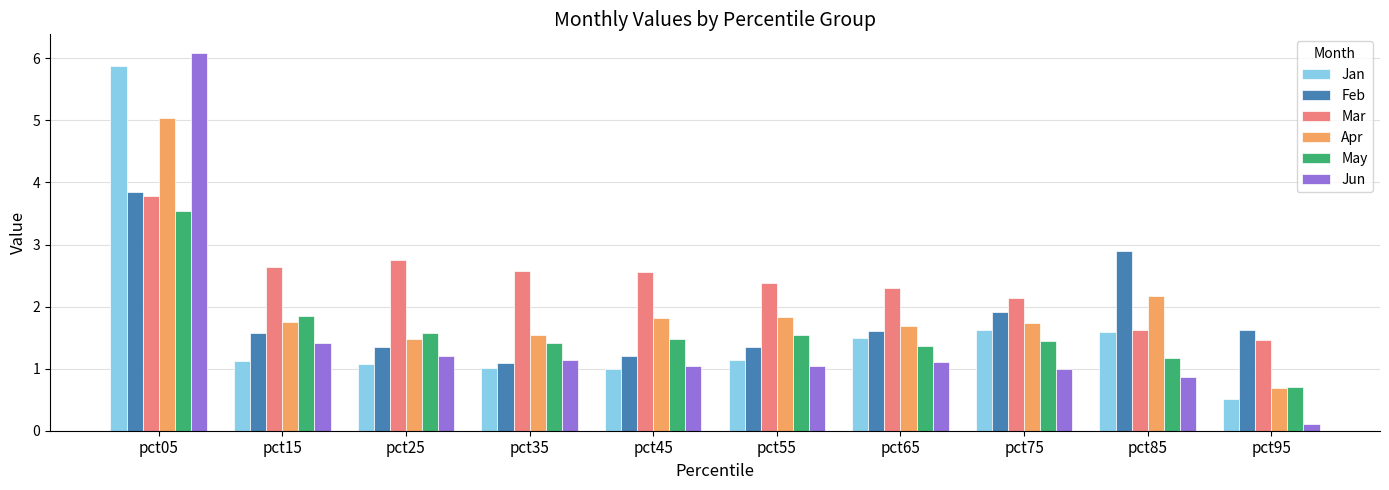

How many groups of bars are there?

10